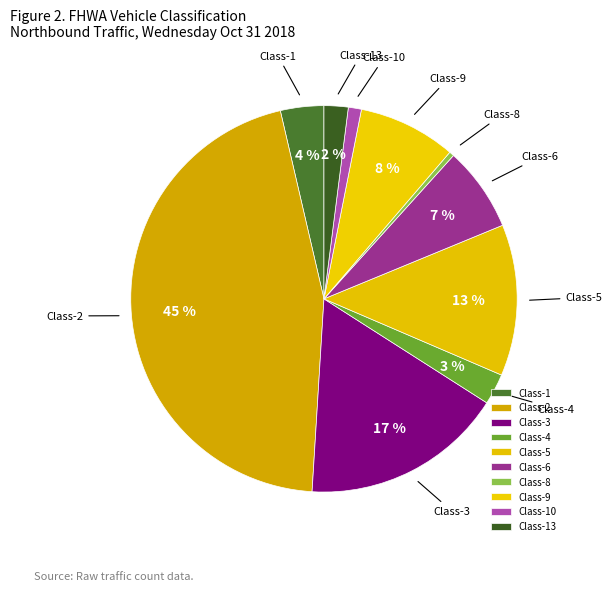

To the nearest percent, what is the difference between the largest and smallest slice percentages?

45%